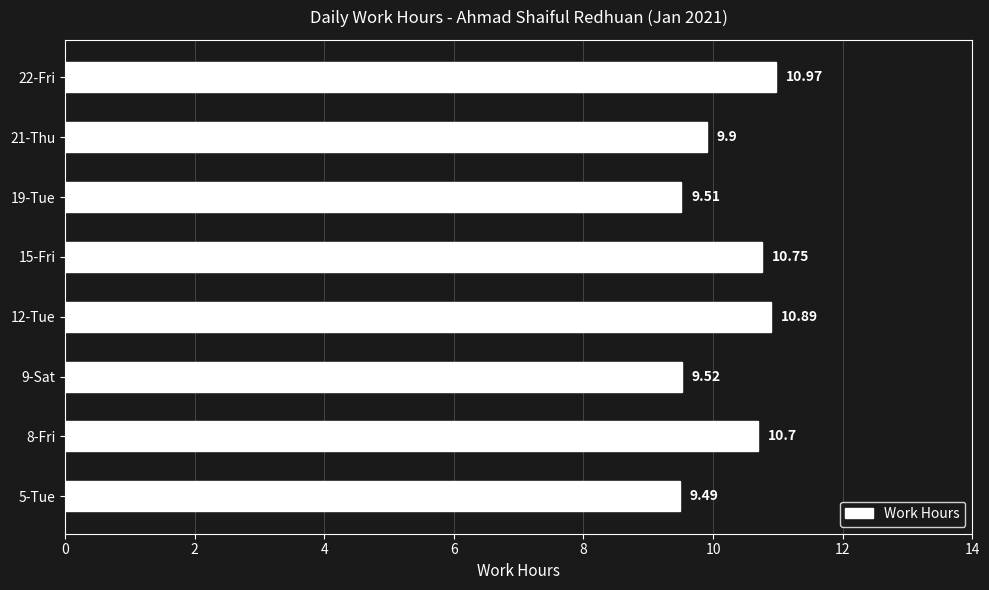

Does the chart contain any negative values?

No